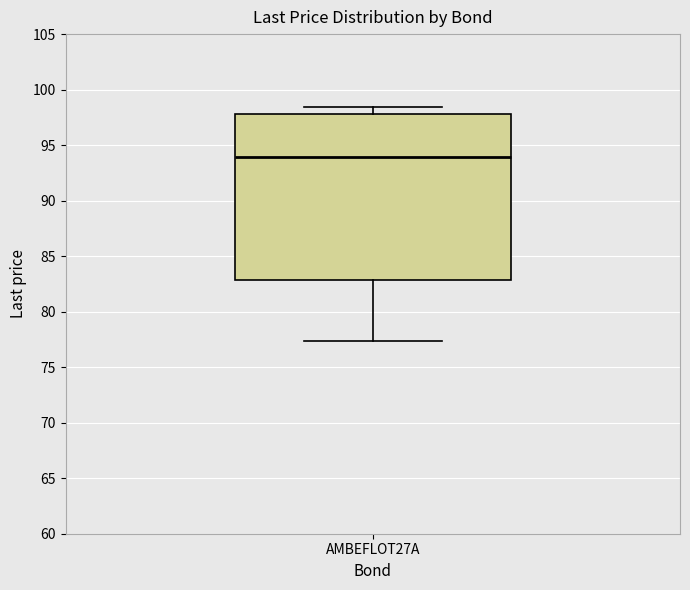

Read this box plot against the y-axis: the position of the median line, the range covered by the box, and the ends of both whiskers. The values are not printed on the chart, so give them approximately, as read against the axis.

median 94.0, box 83.0 to 98.0, whiskers 77.5 to 98.5